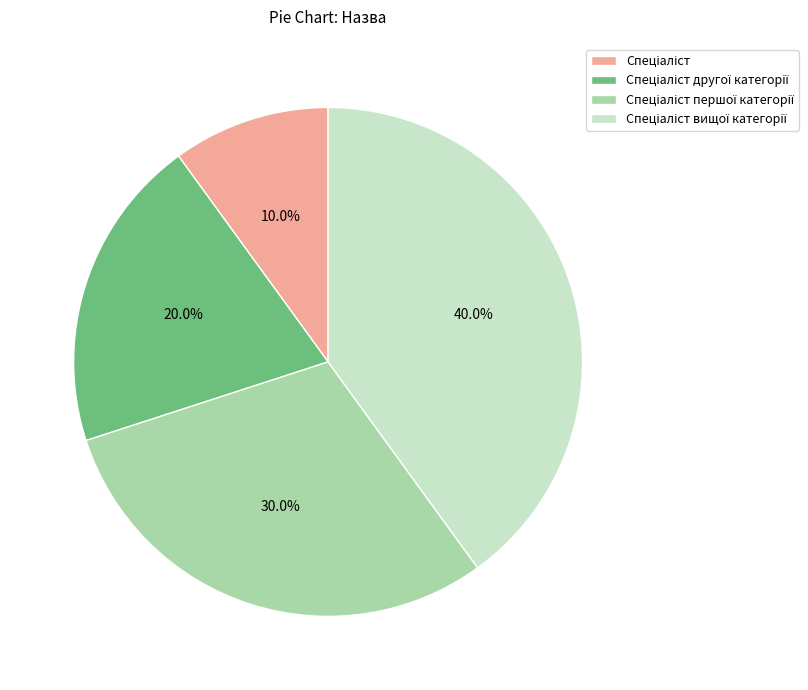

Is there any slice that represents more than half of the pie?

No